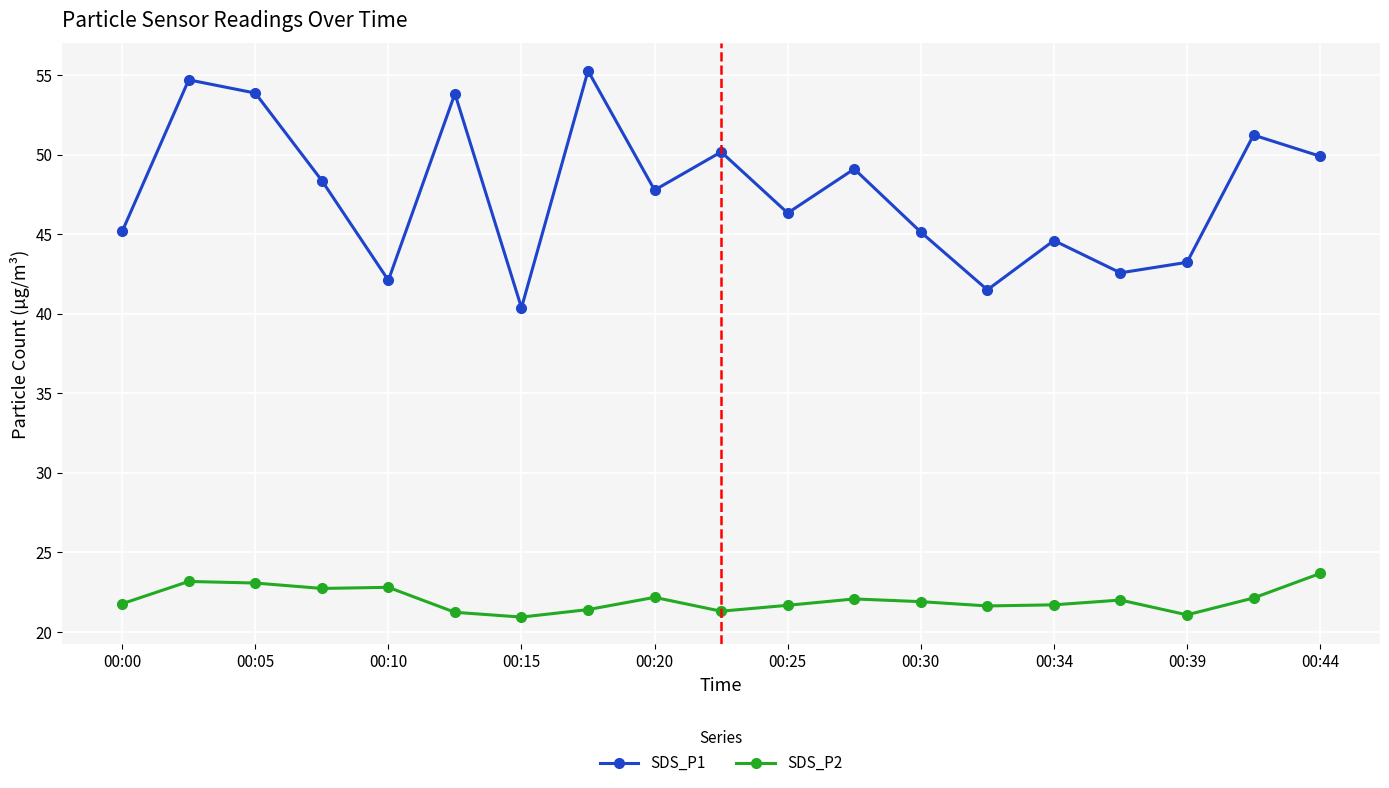

What is the difference between the second highest and minimum values in the SDS_P2 series?

2.2